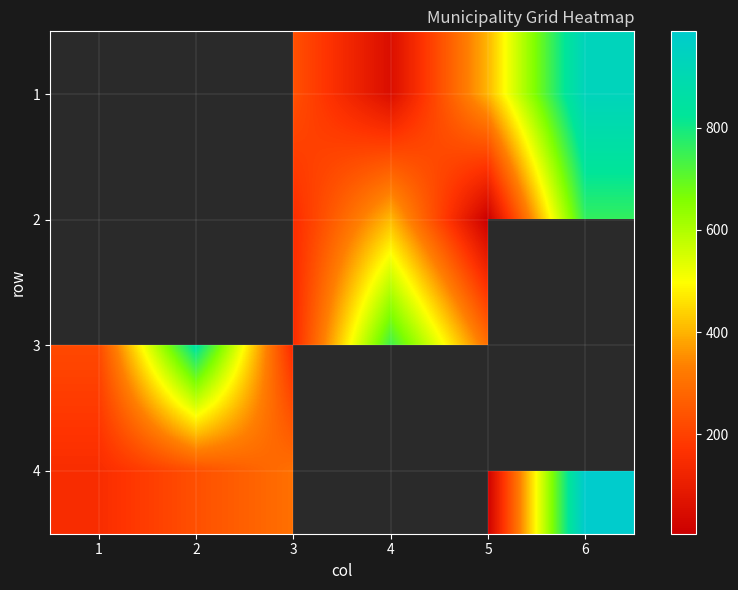

Rank the series by their average value, from lowest to highest.

1, 2, 3, 4